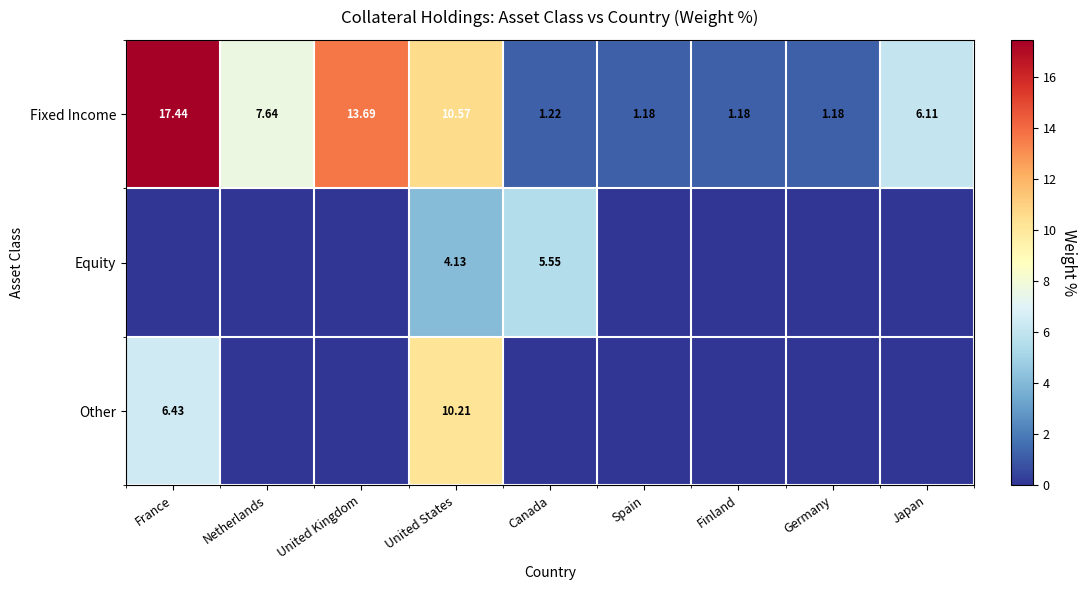

Where is Fixed Income nearest to the value 9?

Netherlands